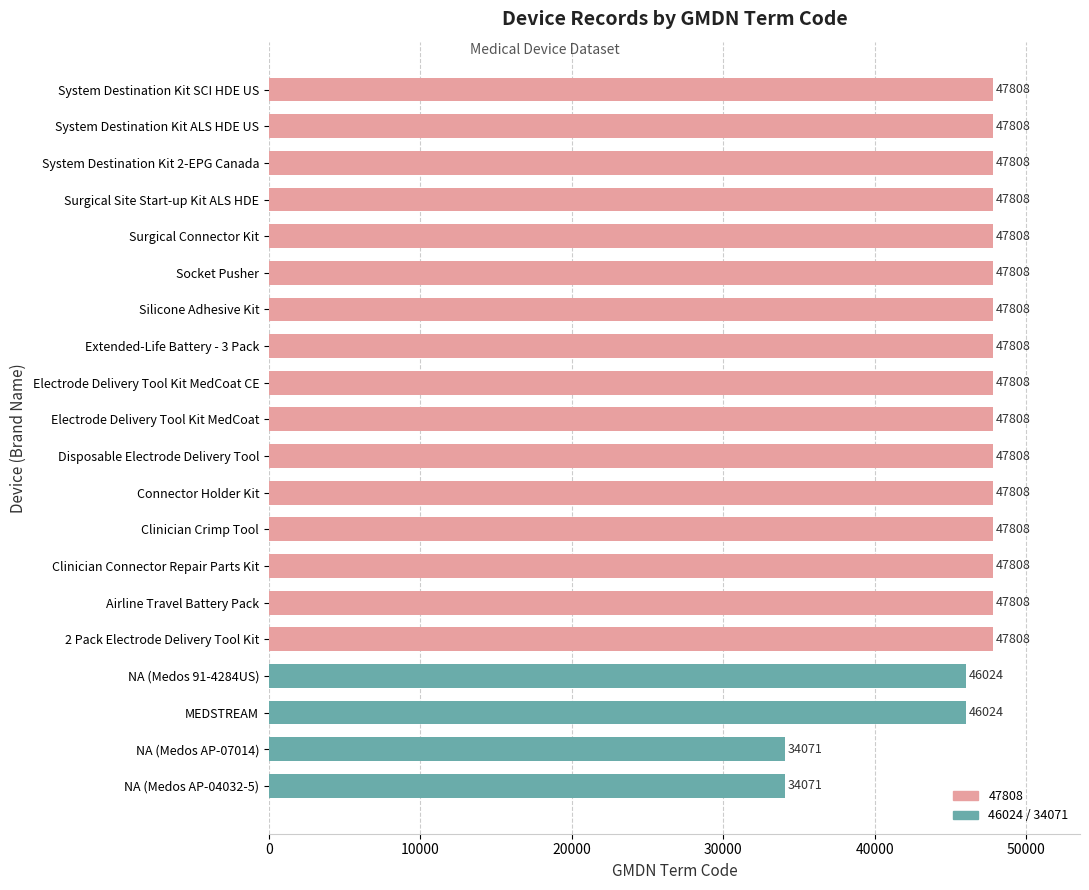

Approximately how many times larger is the value at 2 Pack Electrode Delivery Tool Kit compared to Surgical Connector Kit?

1.0